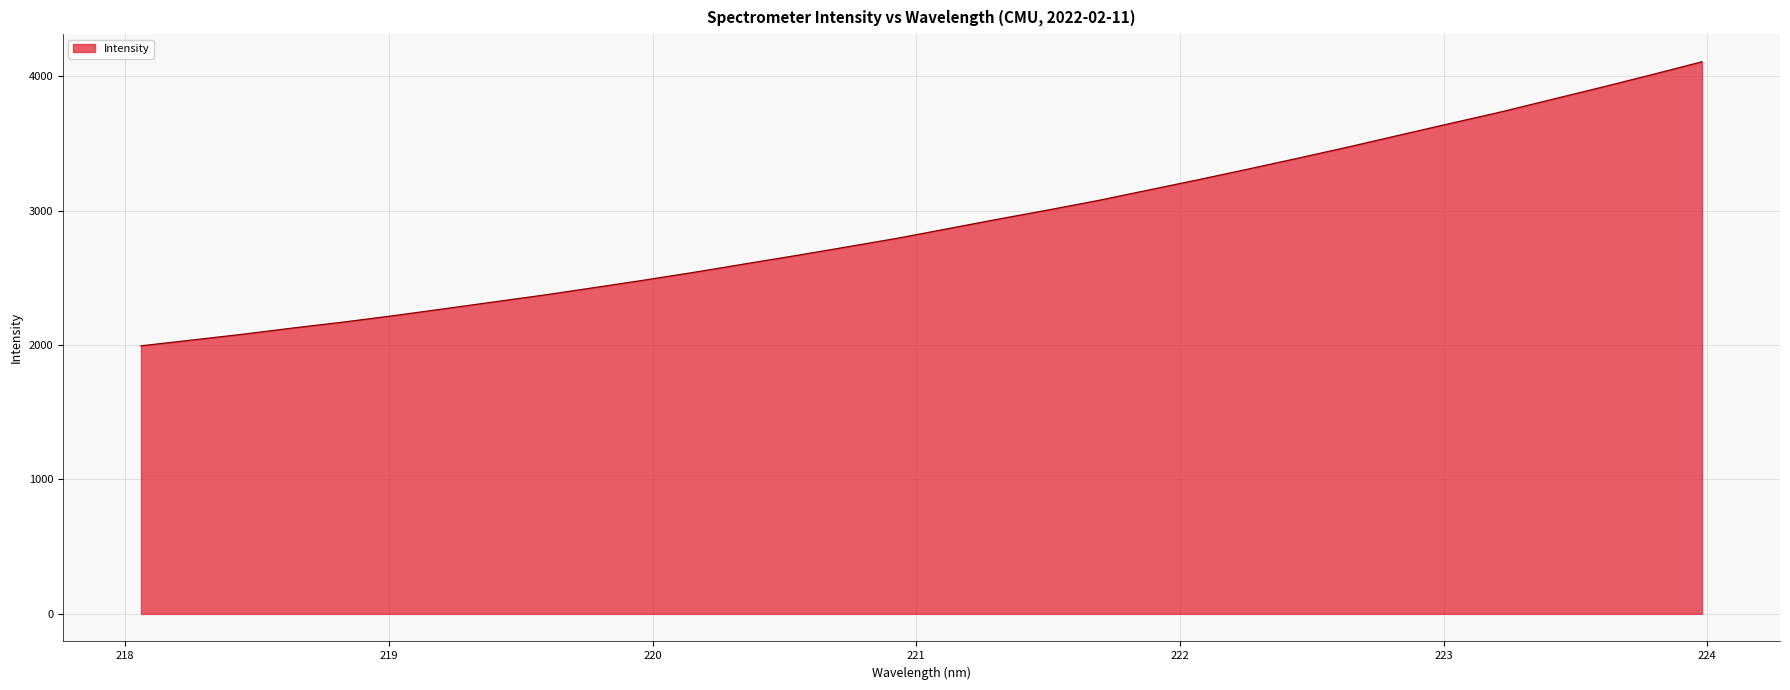

What is the smallest value displayed?

1994.2